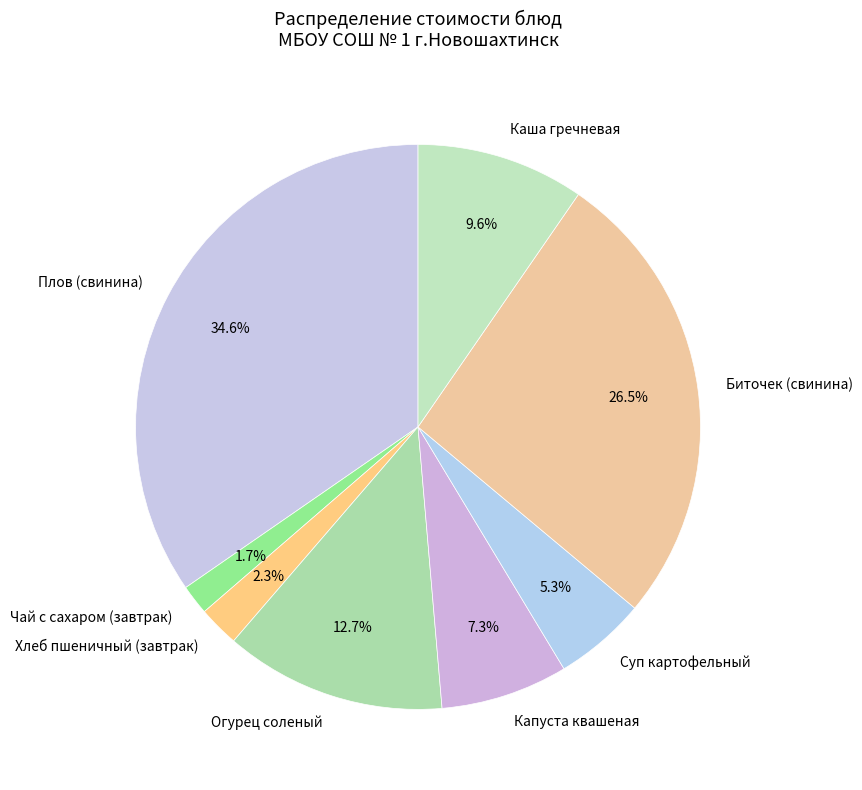

Approximately how many times larger is the value at Огурец соленый compared to Биточек (свинина)?

0.5